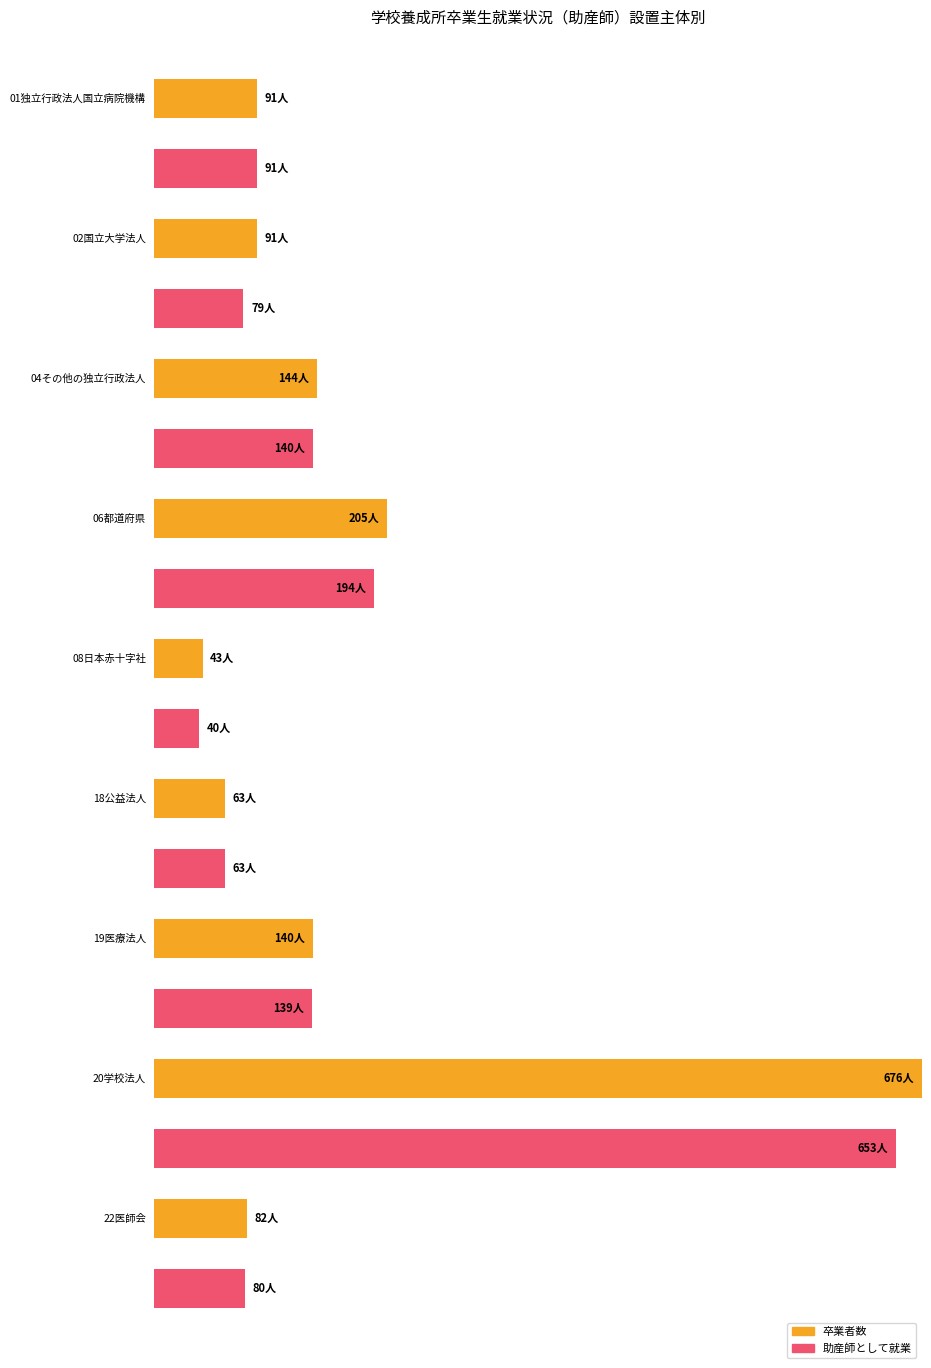

How many data points in 助産師として就業 are above 91?

4